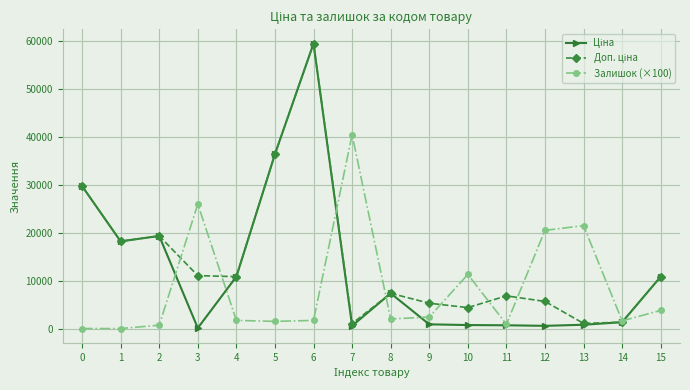

At which category is the sum across all series the highest?

6